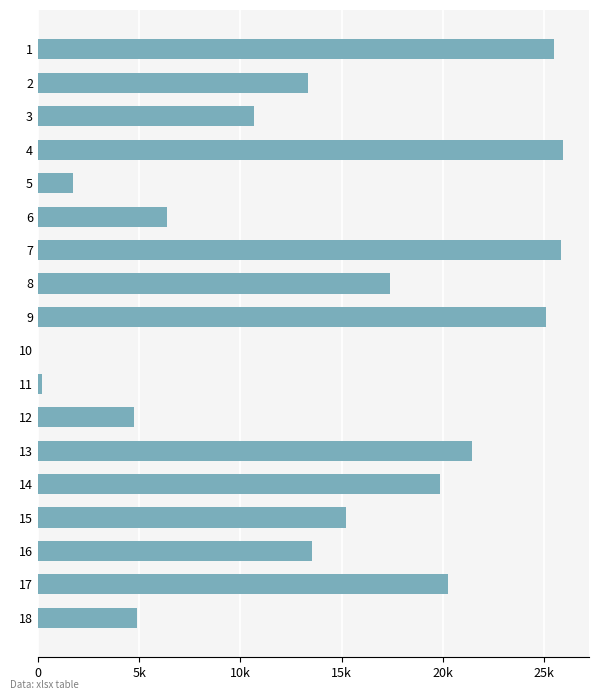

Are the bars horizontal?

Yes